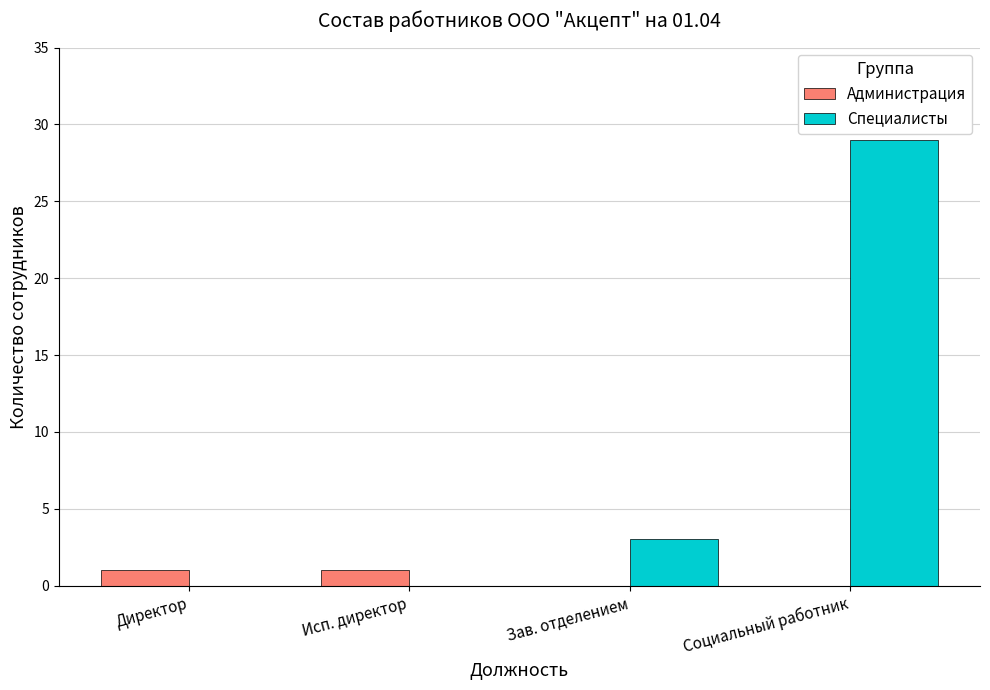

How many groups of bars are there?

4